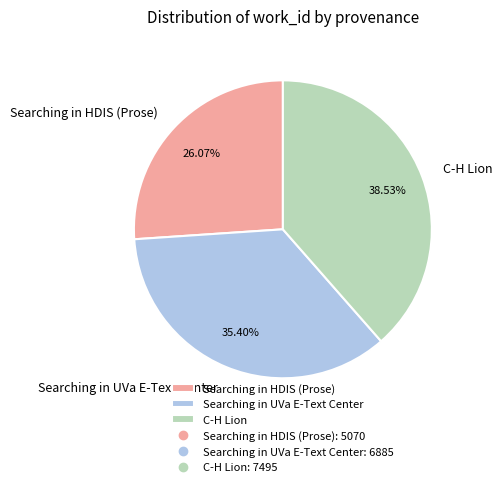

Is there any slice that represents more than half of the pie?

No